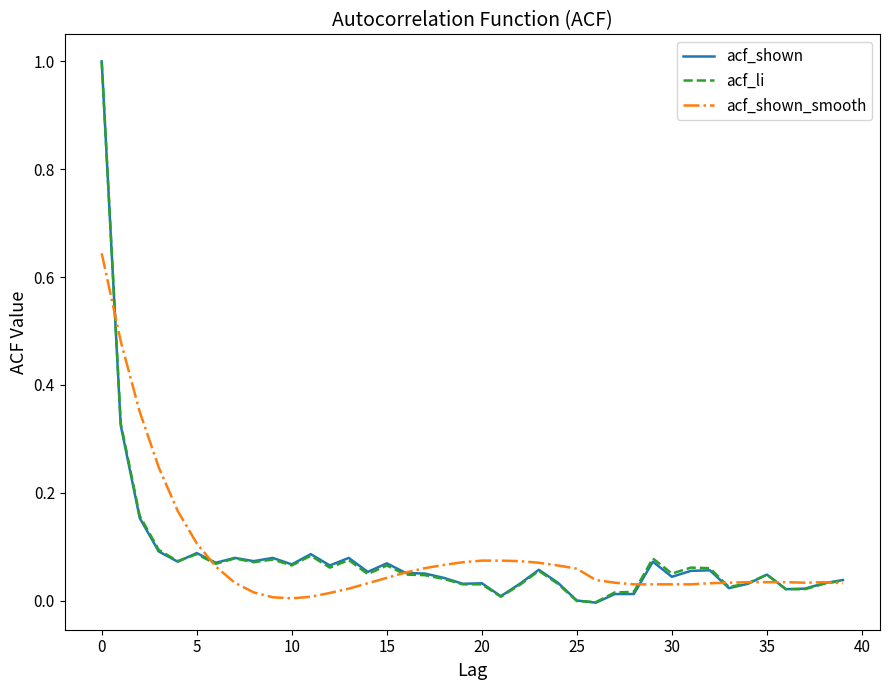

What is the maximum value for acf_shown?

1.0